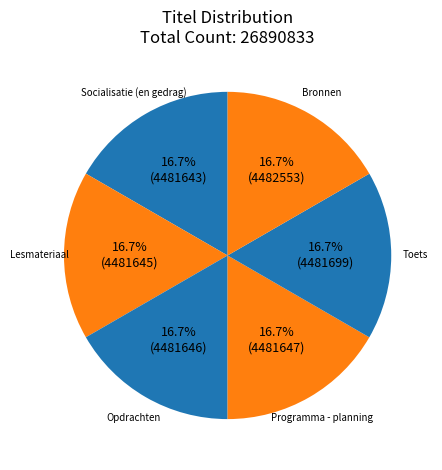

To the nearest percent, what is the combined percentage of Opdrachten and Bronnen?

33%